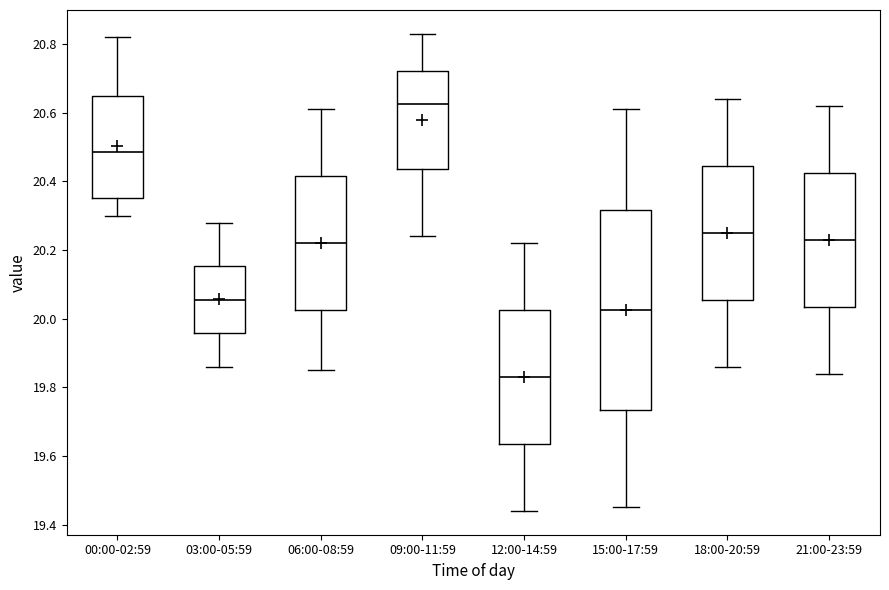

Where does the upper whisker of the box for 12:00-14:59 end on the y-axis? The values are not printed on the chart, so give them approximately, as read against the axis.

20.22